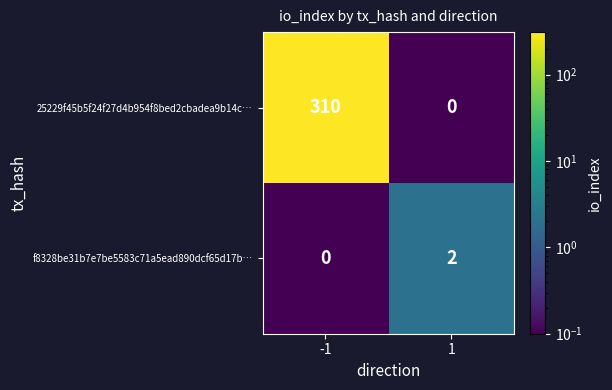

What value does the 25229f45b5f24f27d4b954f8bed2cbadea9b14c… series have at -1?

310